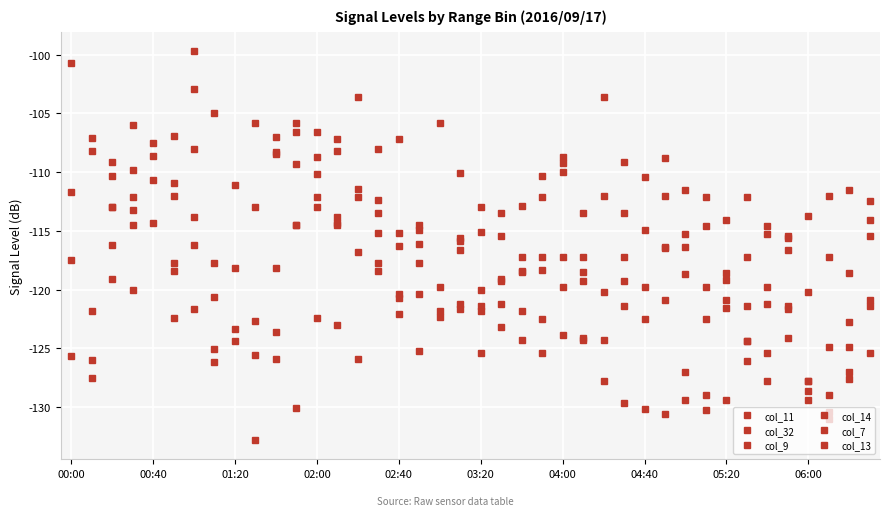

What are all the series names shown in the legend?

col_11, col_32, col_9, col_14, col_7, col_13